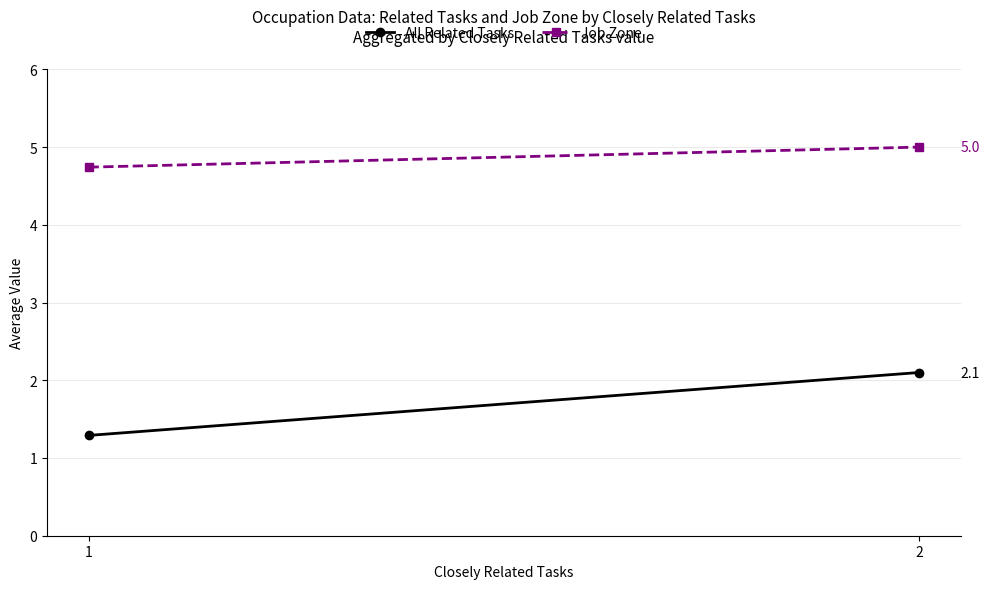

True or false: All Related Tasks has a value of 1.3 at 1.

True